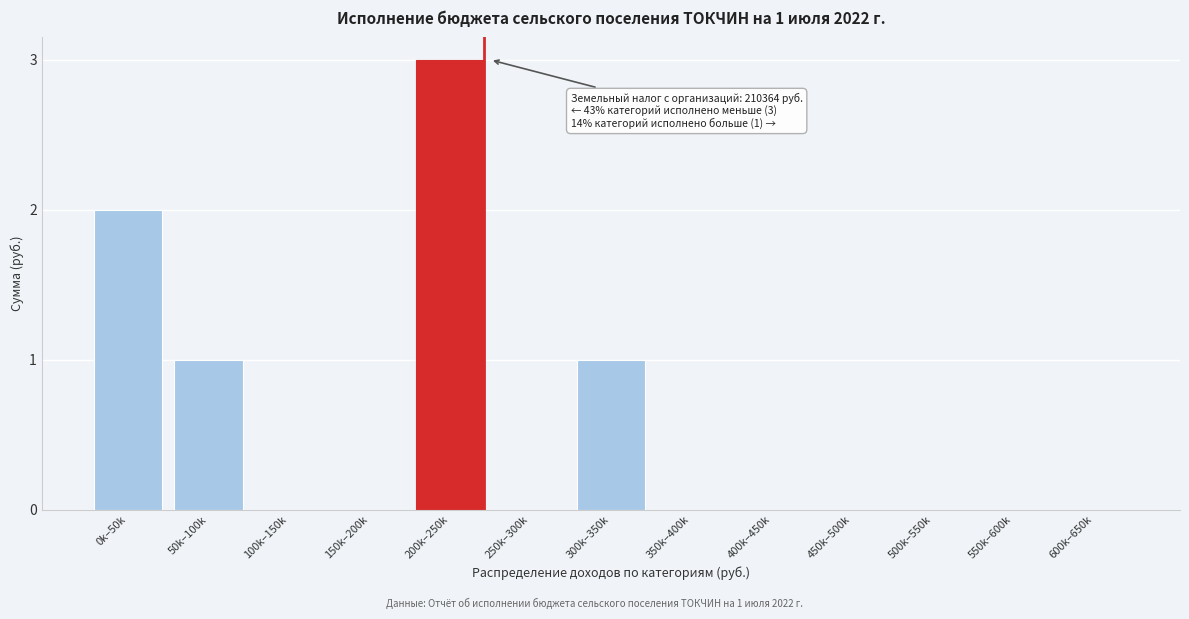

Reading right to left, what are all the values shown in this chart?

600k–650k=0	550k–600k=0	500k–550k=0	450k–500k=0	400k–450k=0	350k–400k=0	300k–350k=1	250k–300k=0	200k–250k=3	150k–200k=0	100k–150k=0	50k–100k=1	0k–50k=2